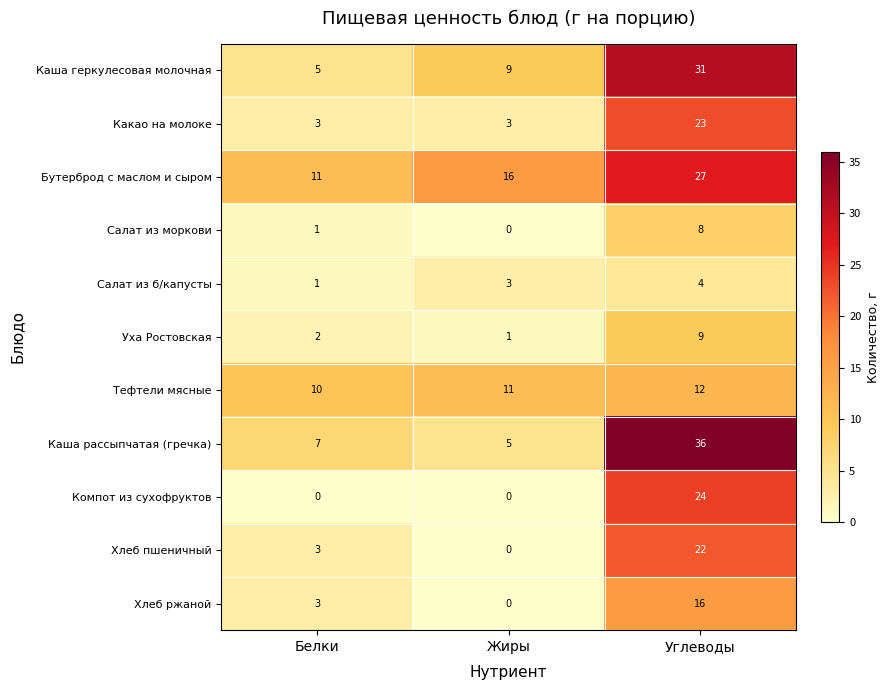

What value does the Тефтели мясные series have at Жиры?

11